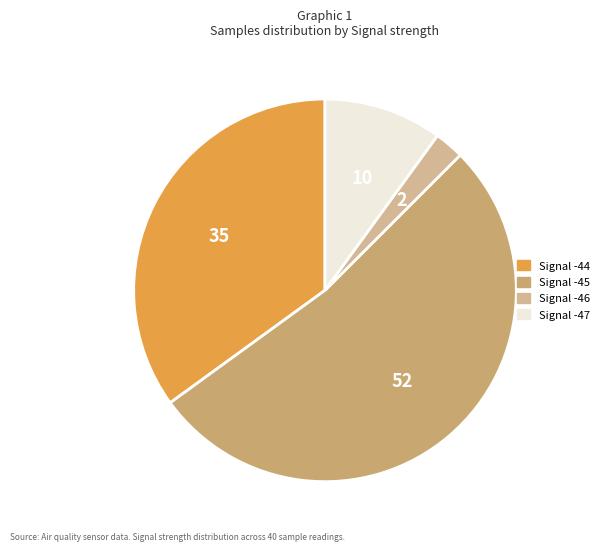

Does any single category account for the majority?

Yes